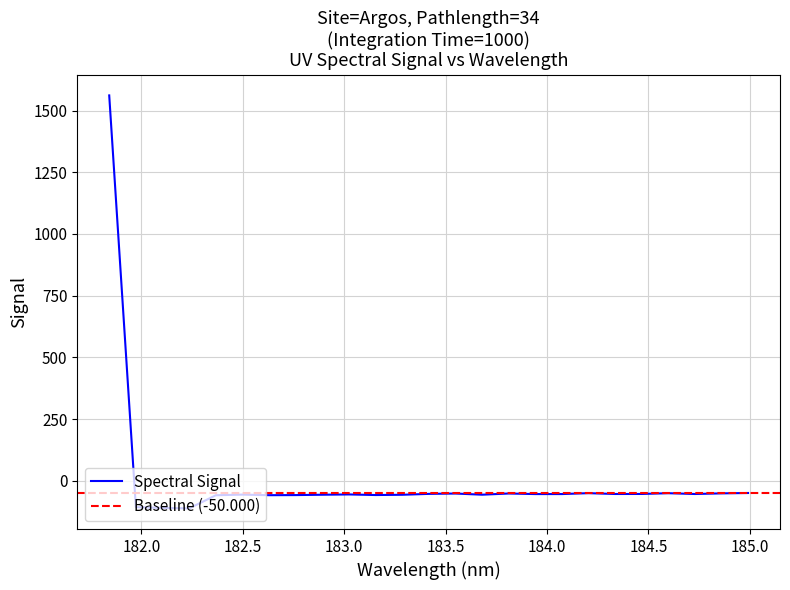

How many points are higher than both their immediate neighbors (excluding endpoints)?

6